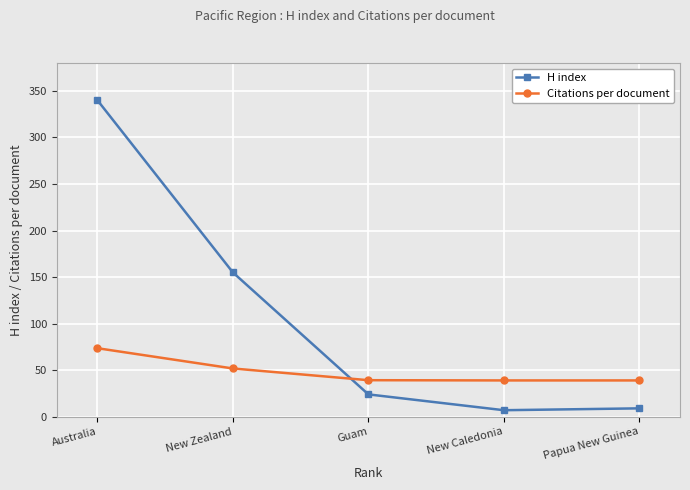

Is it true that Citations per document equals 73.6 at Australia?

True